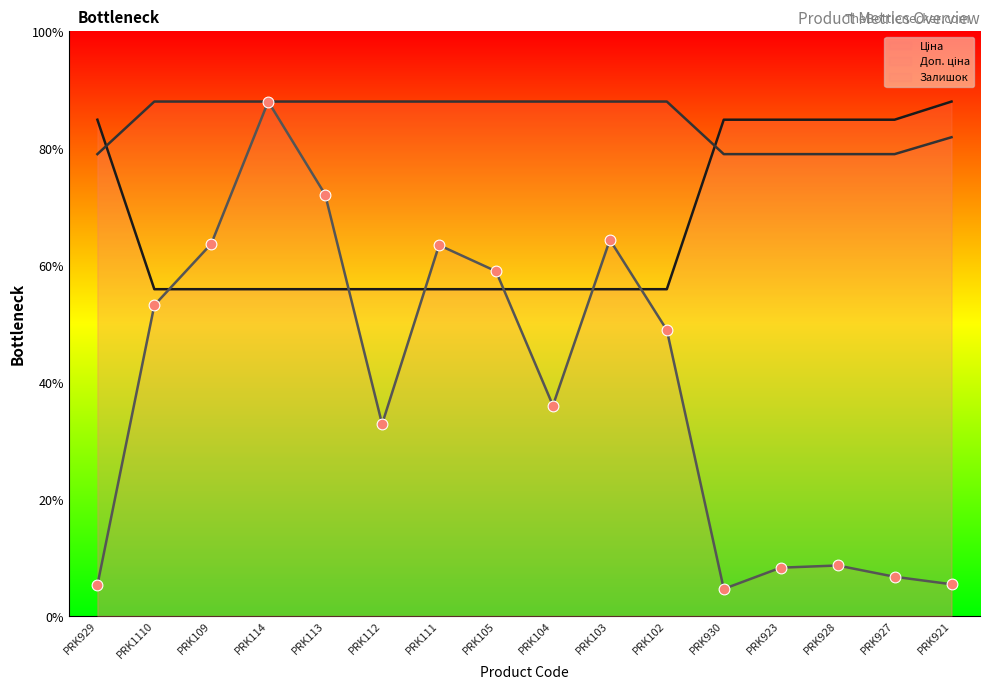

What are all the series names shown in the legend?

Ціна (line), Доп. ціна (line), Залишок (line)